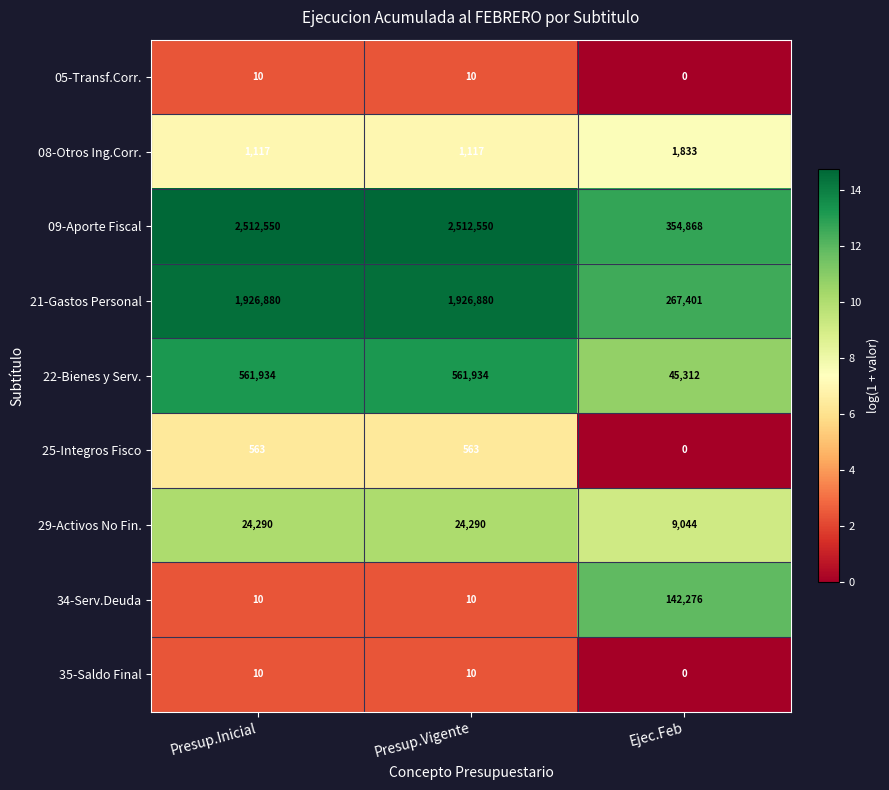

How many values in the 35-Saldo Final series are below 10?

1